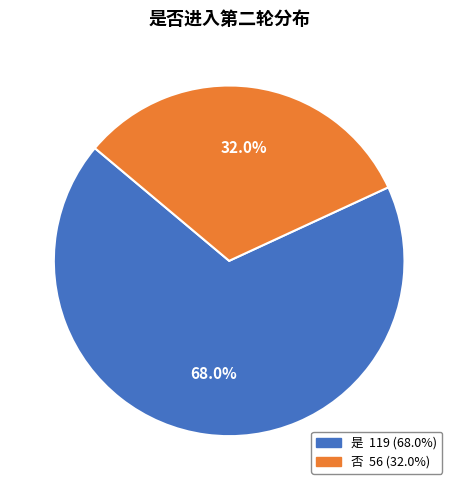

How many slices are in this pie chart?

2